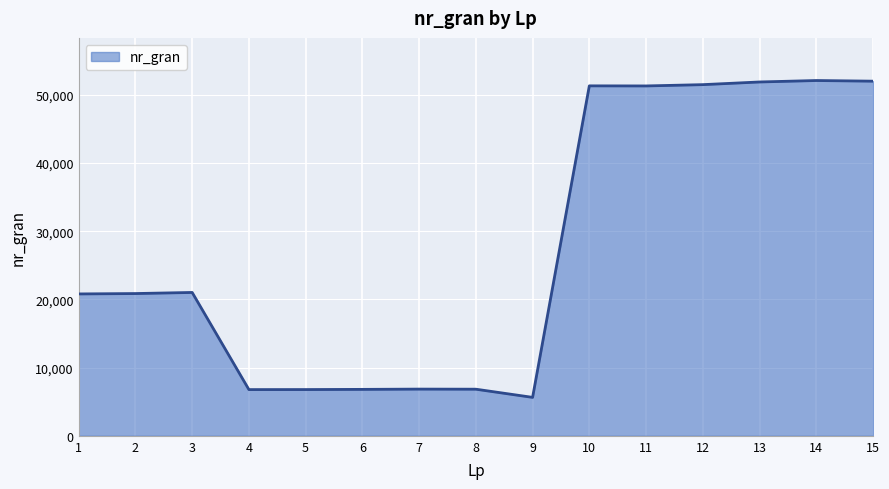

What is the smallest value displayed?

5637